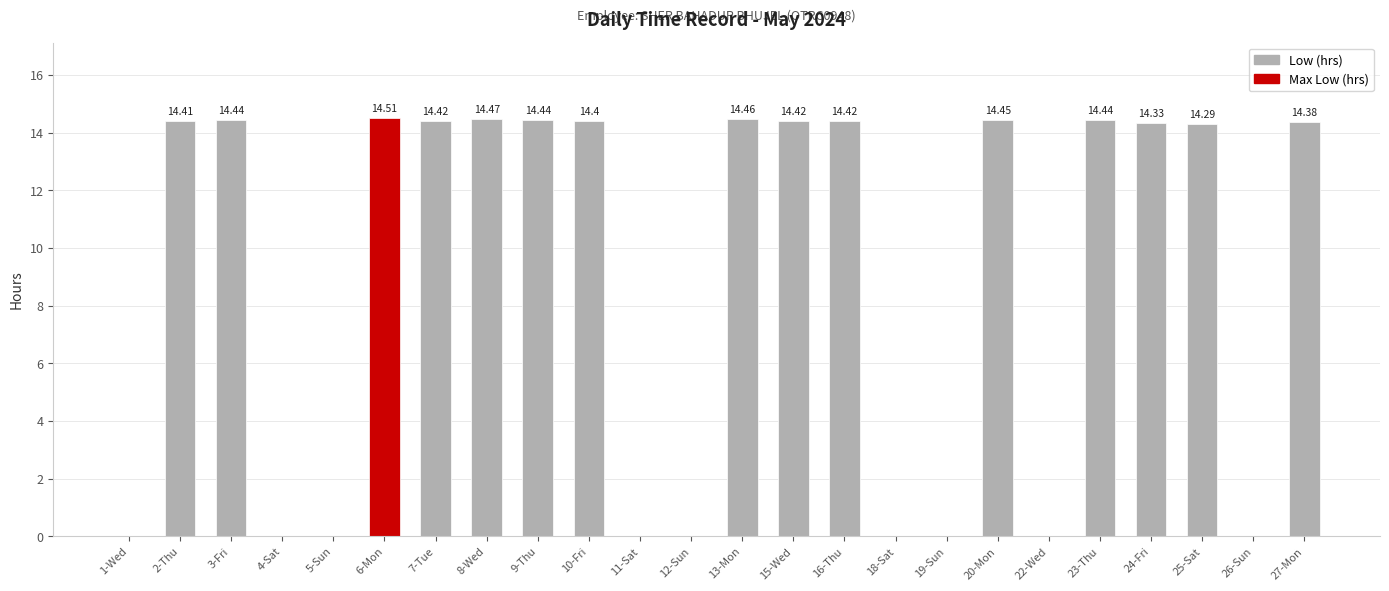

What is the sum of the values at 10-Fri and 4-Sat?

14.4